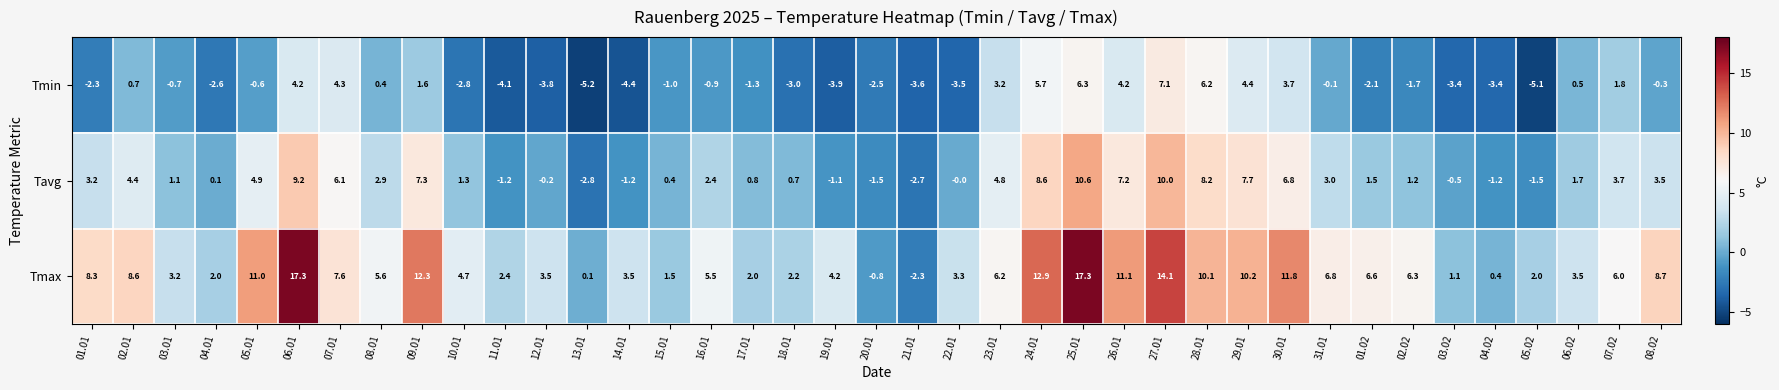

Rank the series by their maximum value, from highest to lowest.

Tmax, Tavg, Tmin